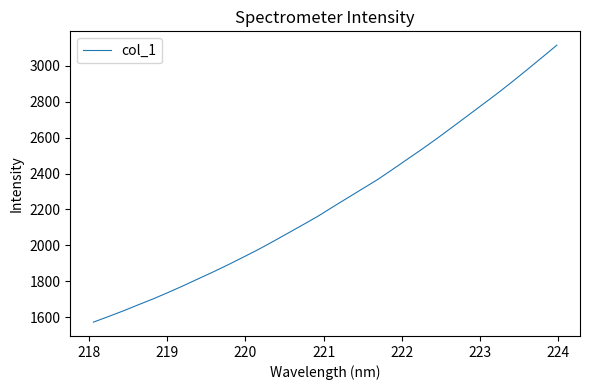

How many categories are shown in the chart?

32